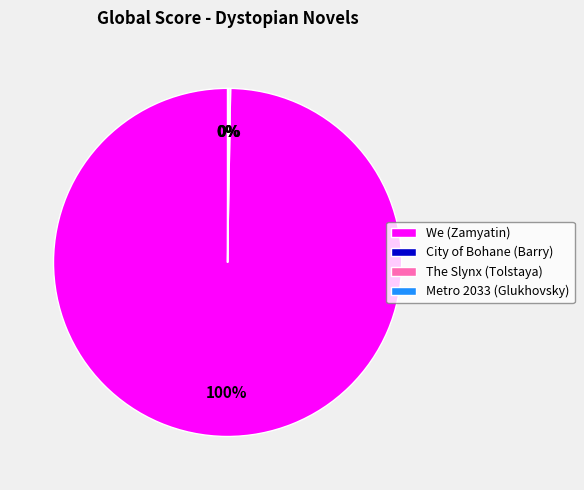

The We (Zamyatin) slice represents 100% of the pie. True or false?

True